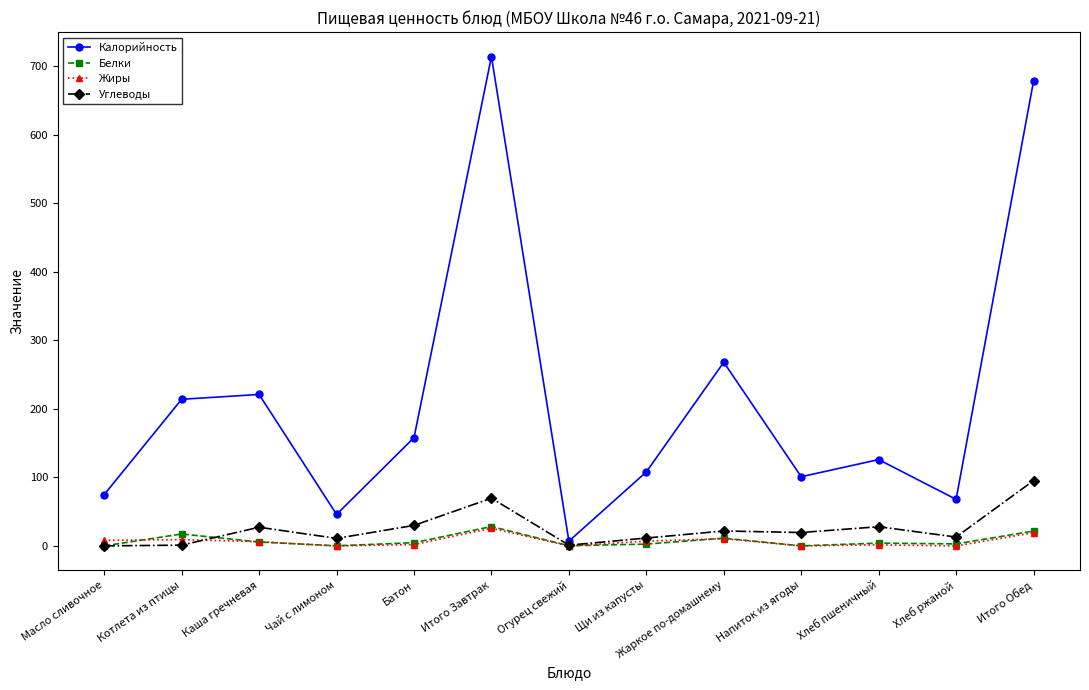

Where does the Калорийность series first go above 126?

Котлета из птицы